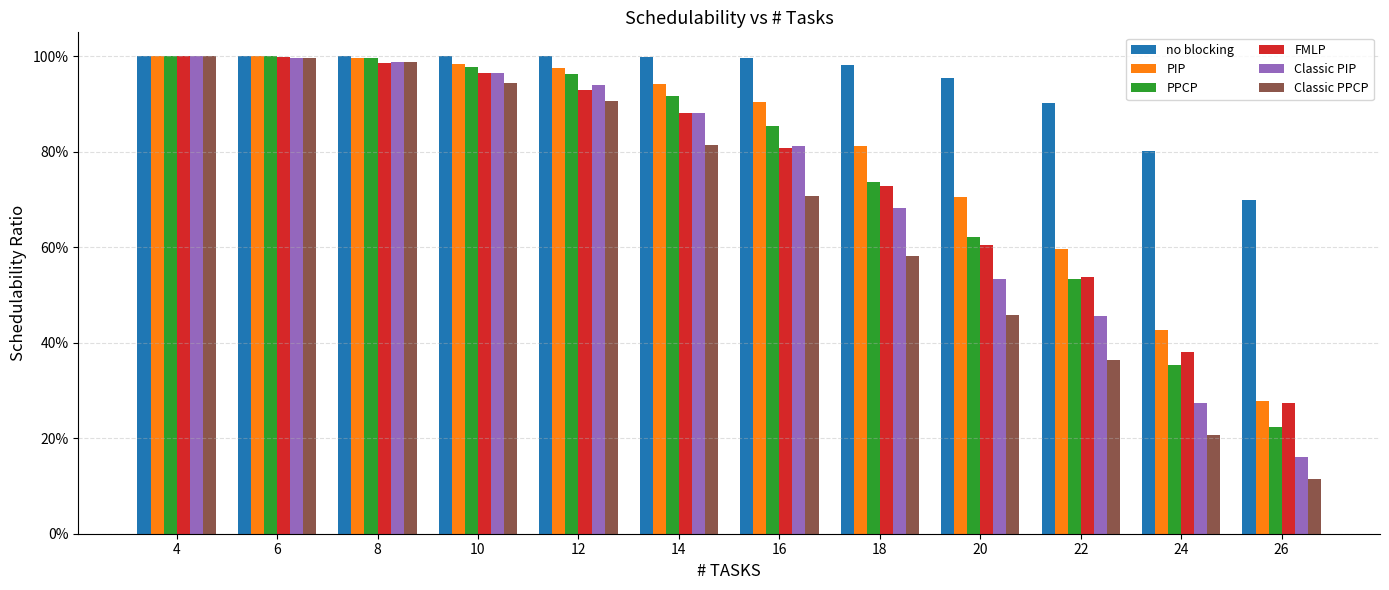

What is the average value of the Classic PPCP series?

0.7